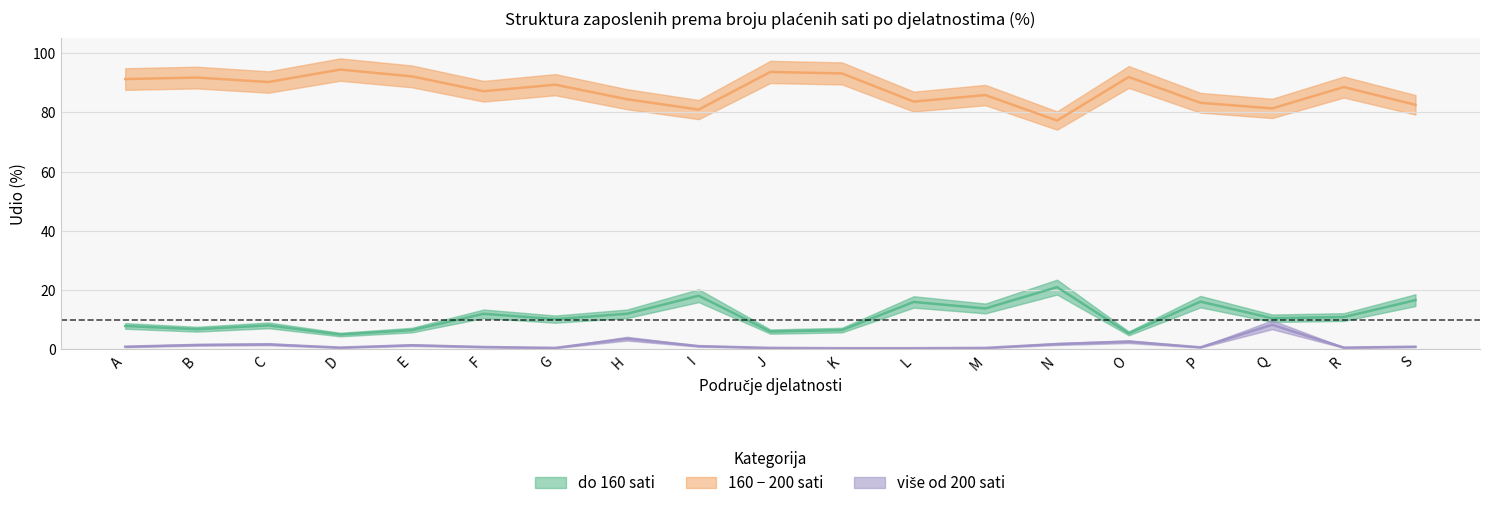

What is the value of the 160-200 sati point at the 15th from the left?

91.9